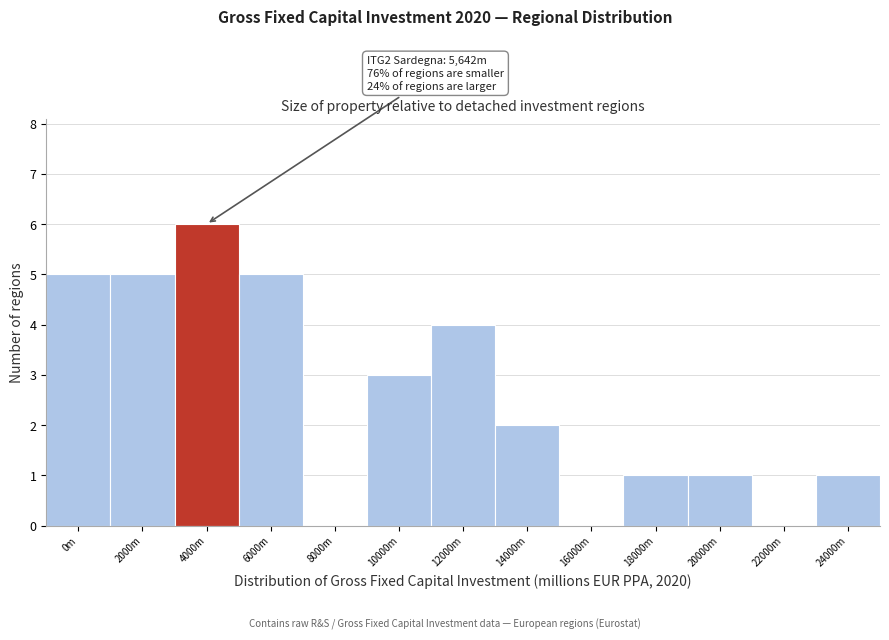

Reading left to right, extract all data points from this chart.

0m=5	2000m=5	4000m=6	6000m=5	8000m=0	10000m=3	12000m=4	14000m=2	16000m=0	18000m=1	20000m=1	22000m=0	24000m=1